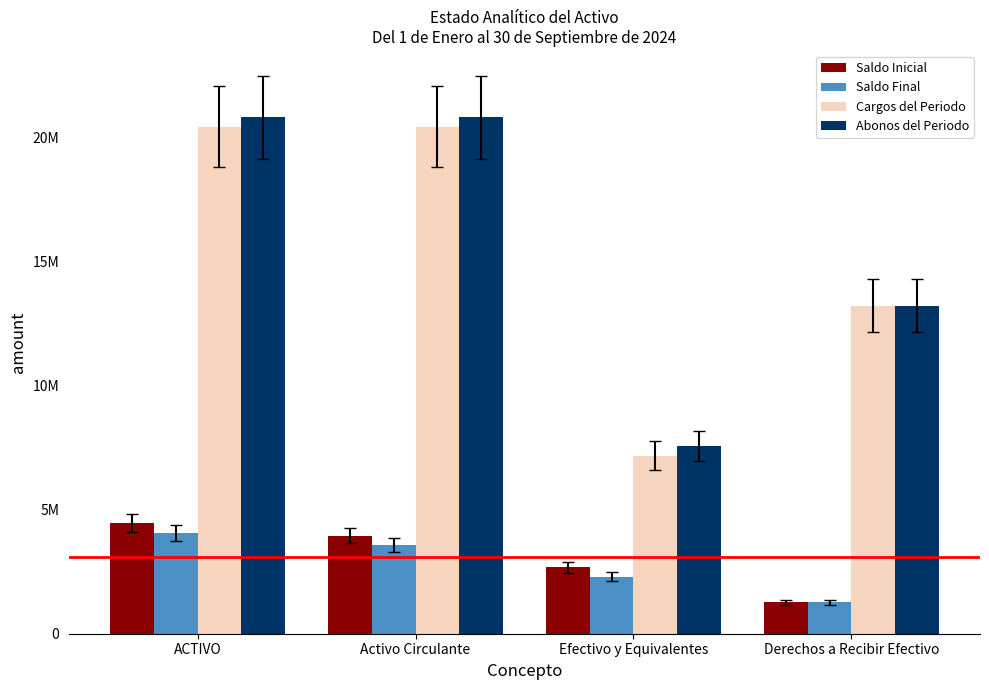

Rank the categories by Saldo Final value from lowest to highest.

Derechos a Recibir Efectivo, Efectivo y Equivalentes, Activo Circulante, ACTIVO